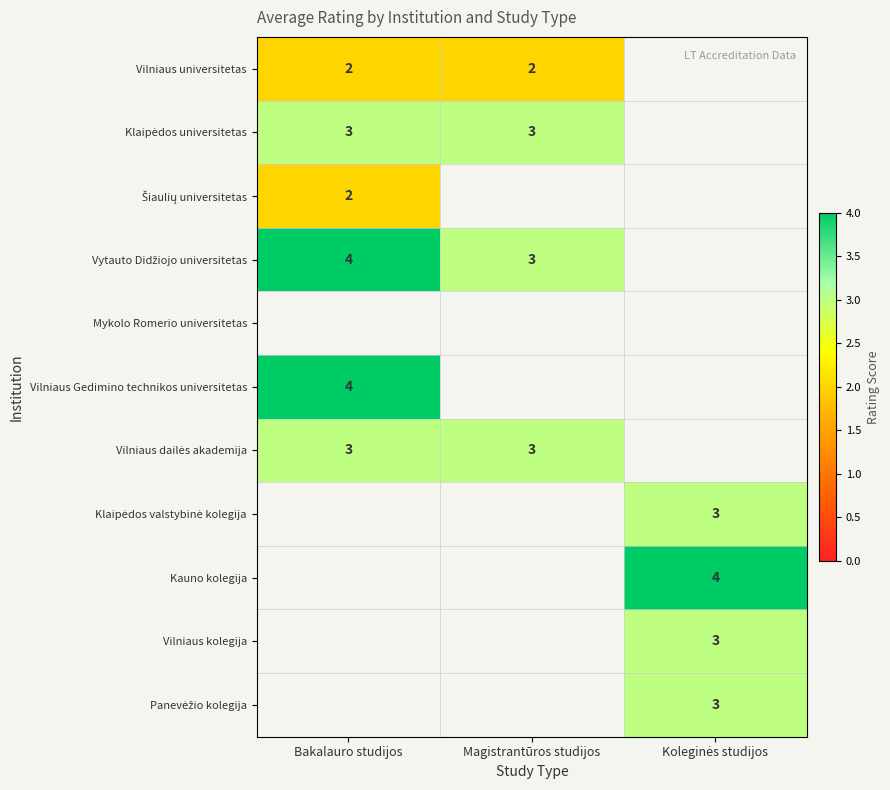

The Vilniaus universitetas series shows 1 at Bakalauro studijos. True or false?

False